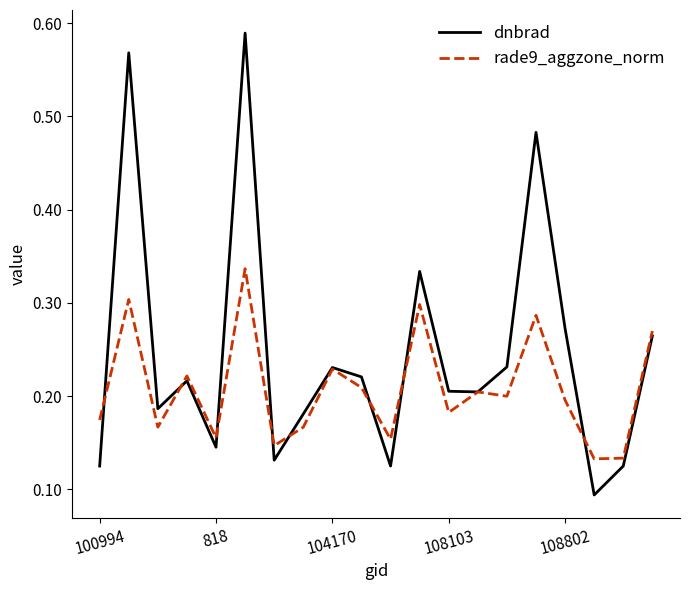

Which series has the largest range (max minus min)?

dnbrad